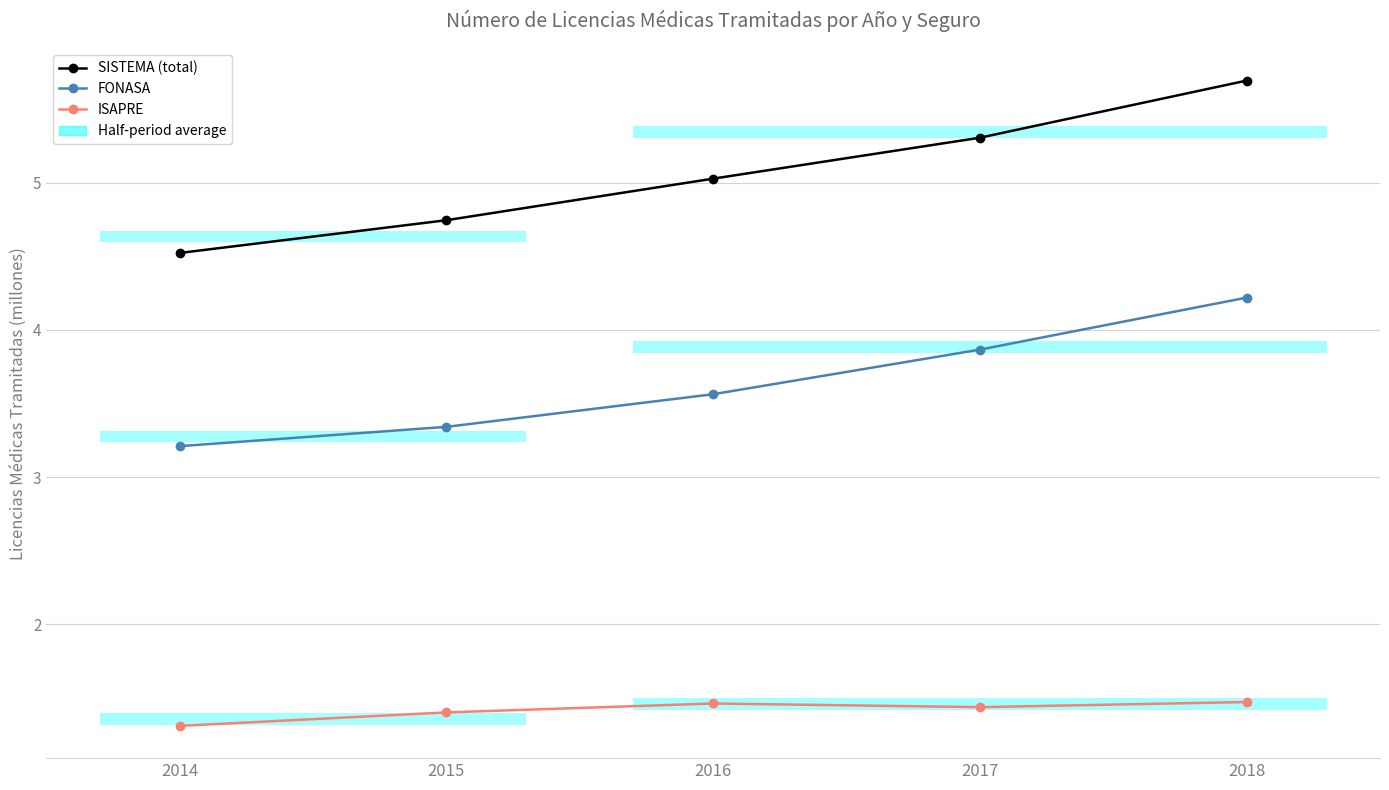

What is the maximum value for FONASA?

4.2